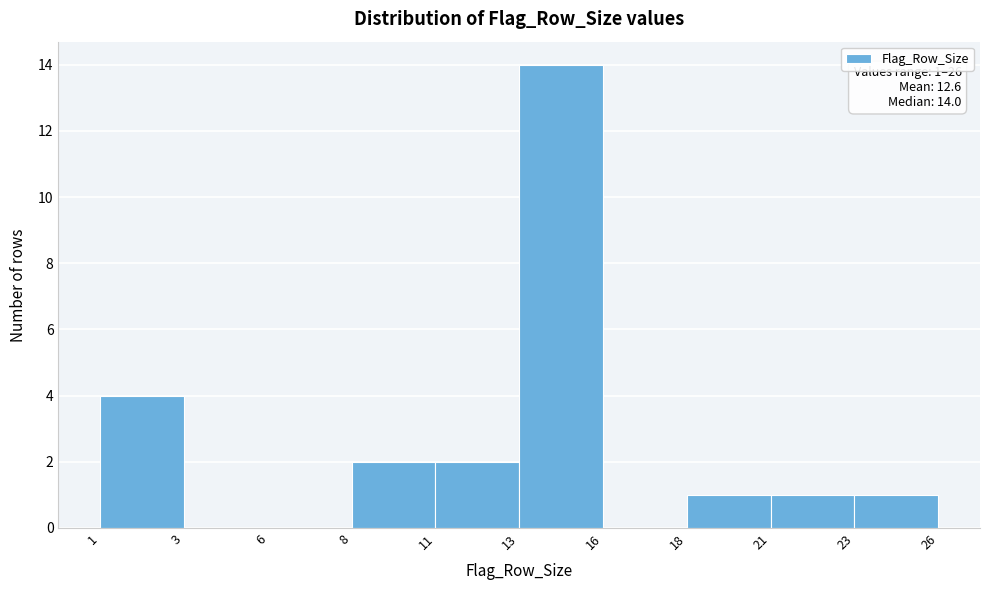

Reading left to right, list all the values displayed in this chart.

1=4	3=0	6=0	8=2	11=2	13=14	16=0	18=1	21=1	23=1